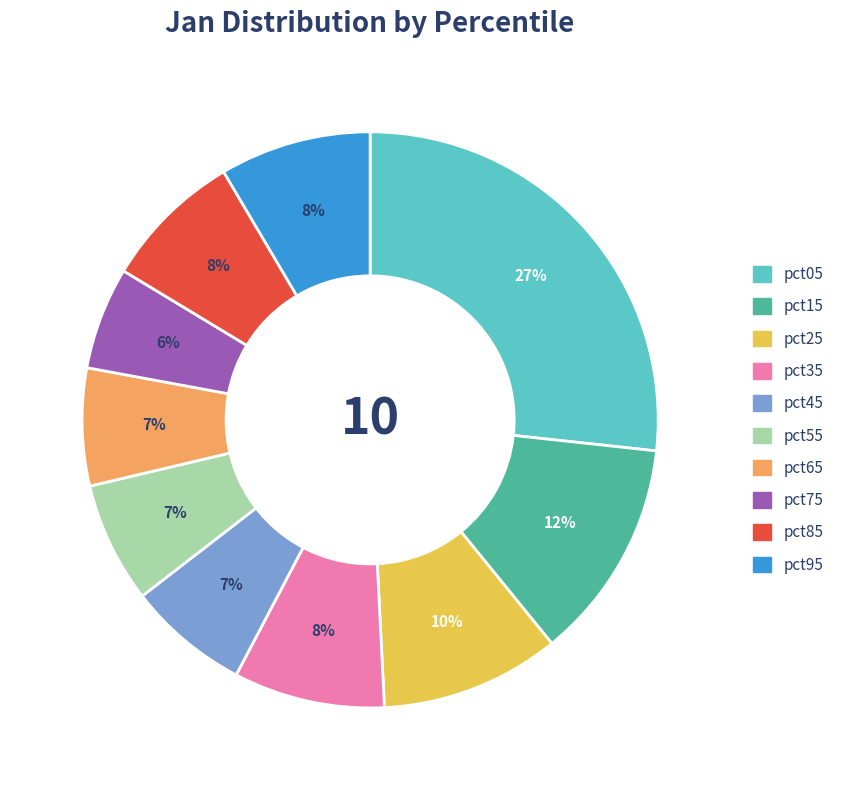

To the nearest percent, what portion does pct35 represent?

8%